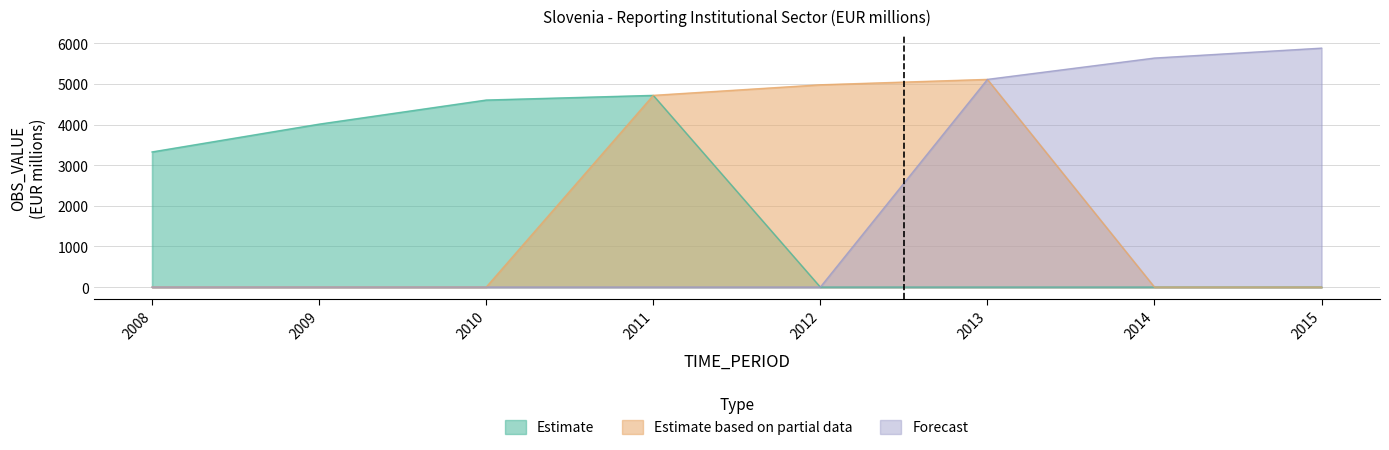

True or false: Estimate based on partial data has a value of 5112 at 2013.

True